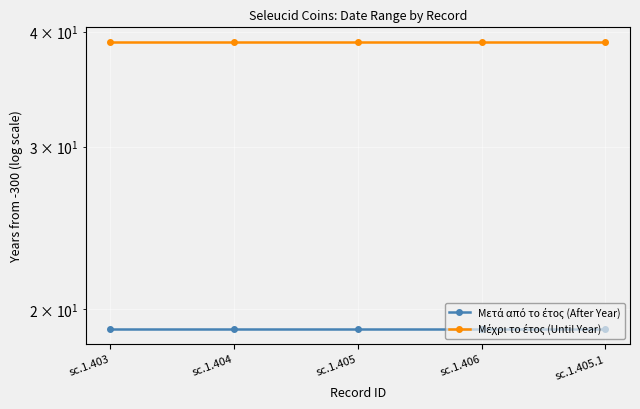

Which series has the largest total across all categories?

Μέχρι το έτος (Until Year)